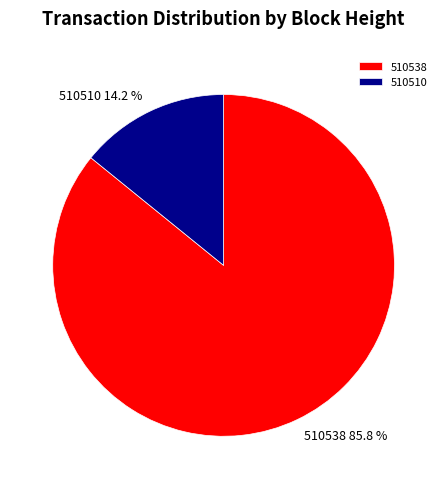

What percentage is the 510510 slice, to the nearest percent?

14%